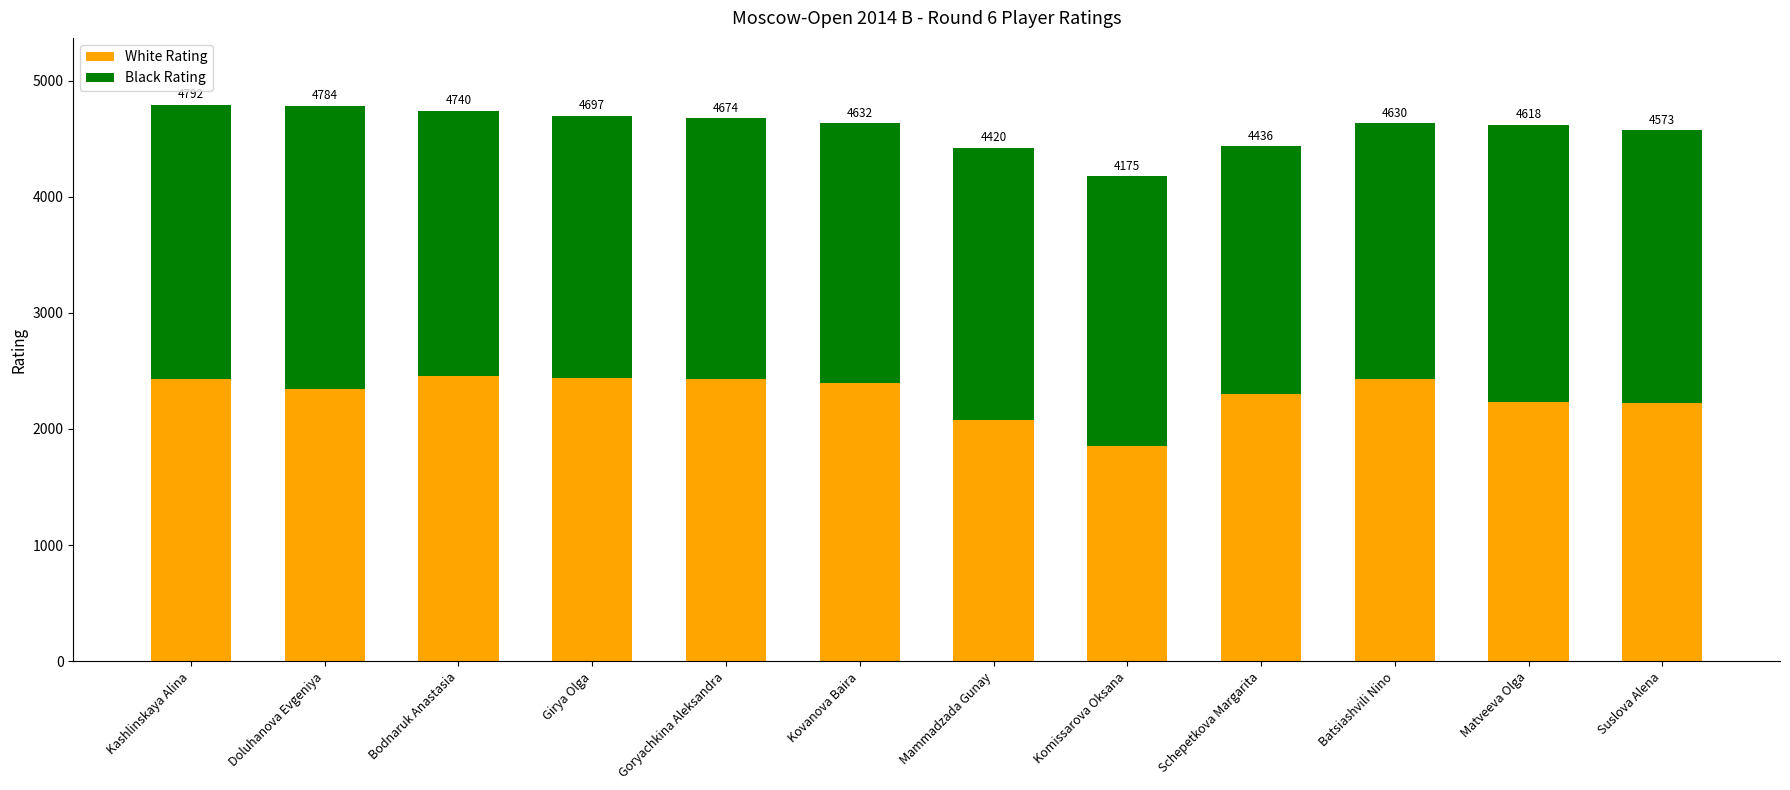

True or false: White Rating has a value of 2345 at Doluhanova Evgeniya.

True